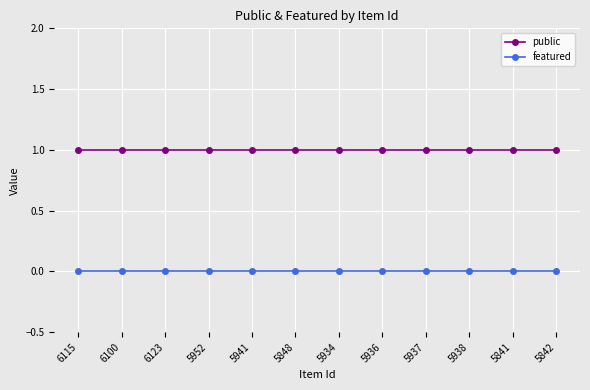

What is the minimum value for public?

1